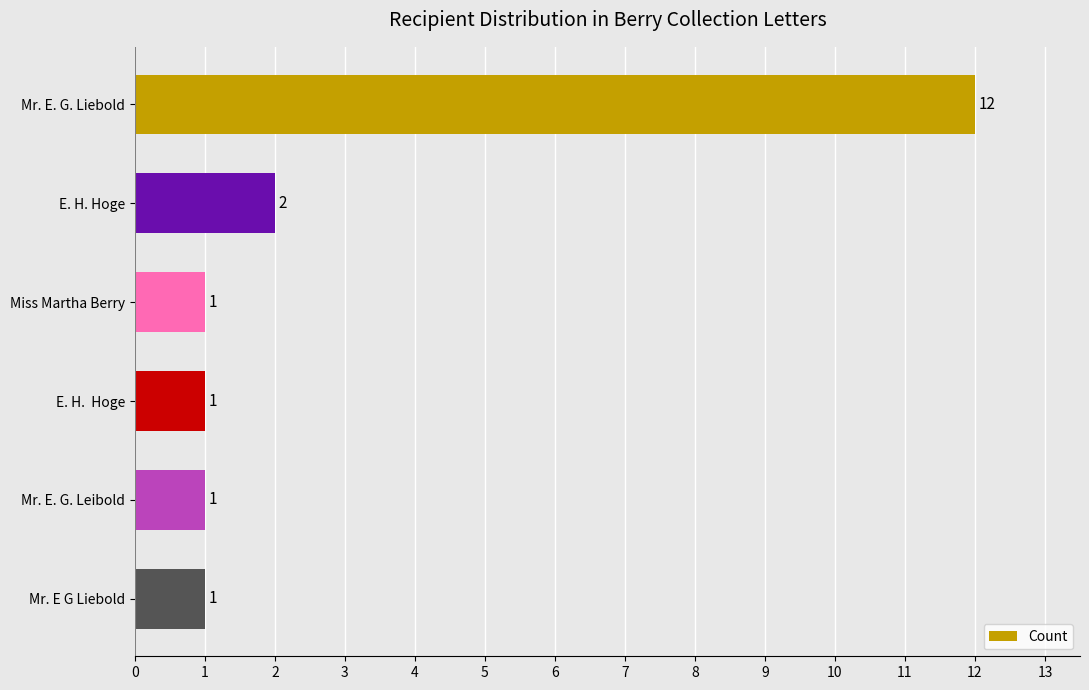

Reading top to bottom, transcribe all the data shown in this chart.

Mr. E. G. Liebold=12	E. H. Hoge=2	Miss Martha Berry=1	E. H.  Hoge=1	Mr. E. G. Leibold=1	Mr. E G Liebold=1